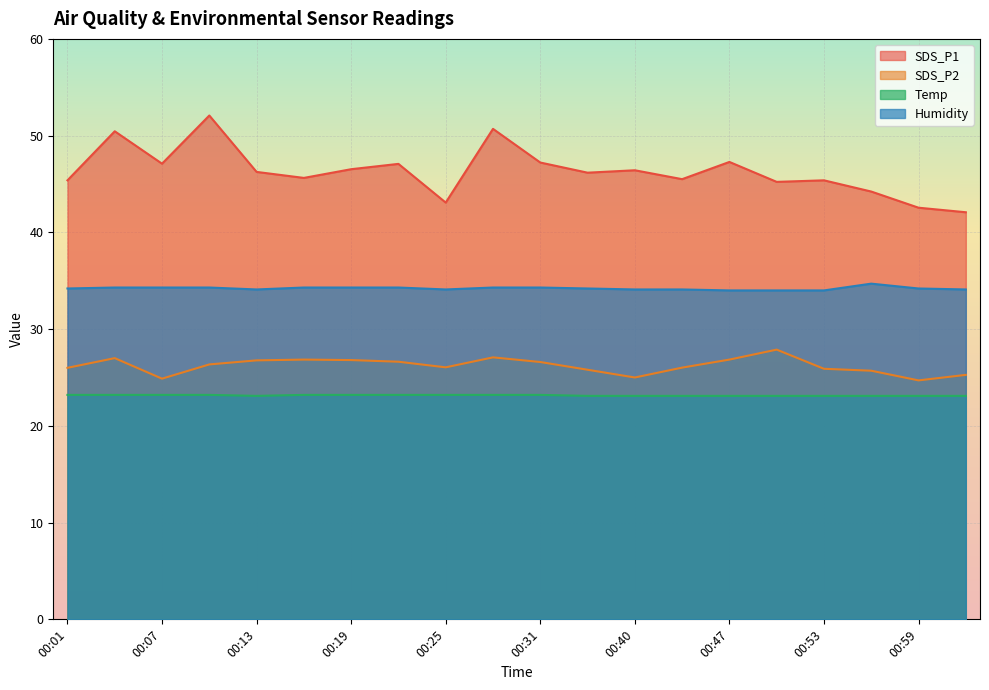

What is the difference between the highest and lowest values at 00:28?

27.5